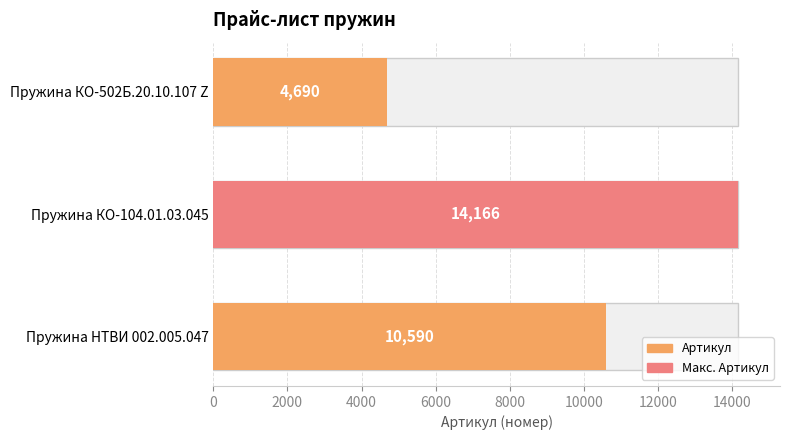

What is the sum of all values?

29446